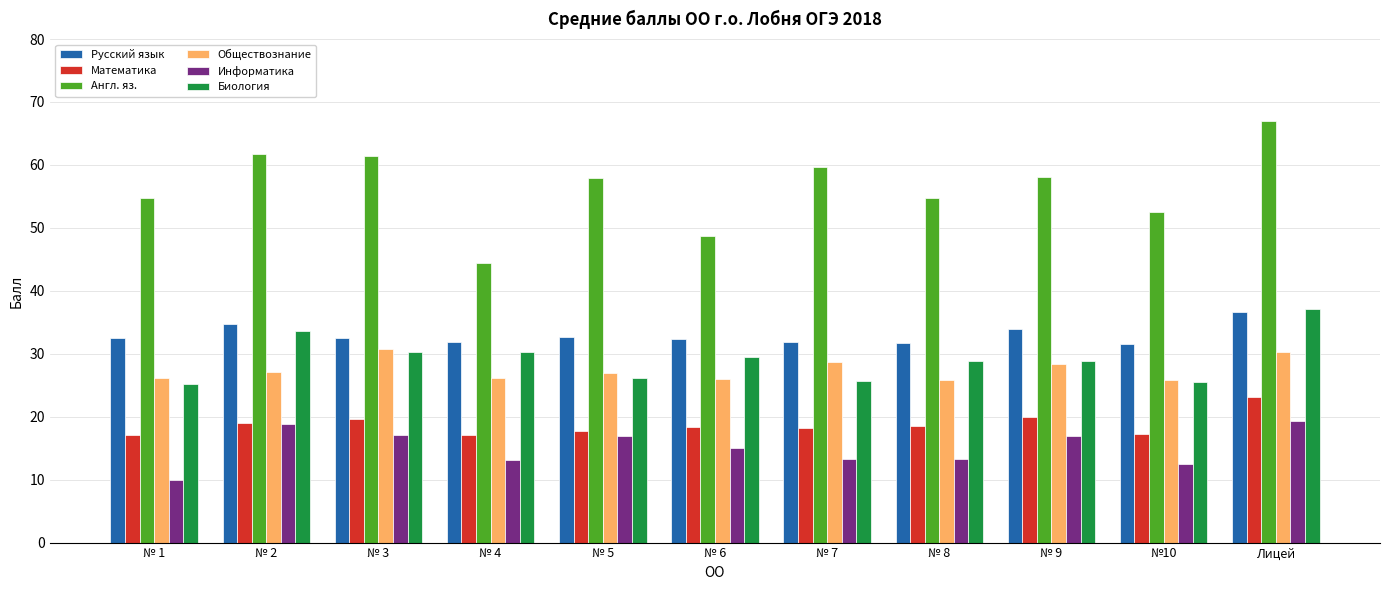

At which category is the sum across all series the highest?

Лицей